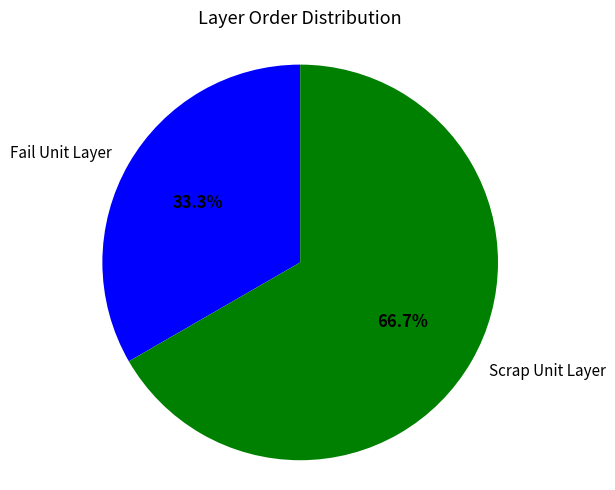

Which category has the biggest portion of the pie?

Scrap Unit Layer